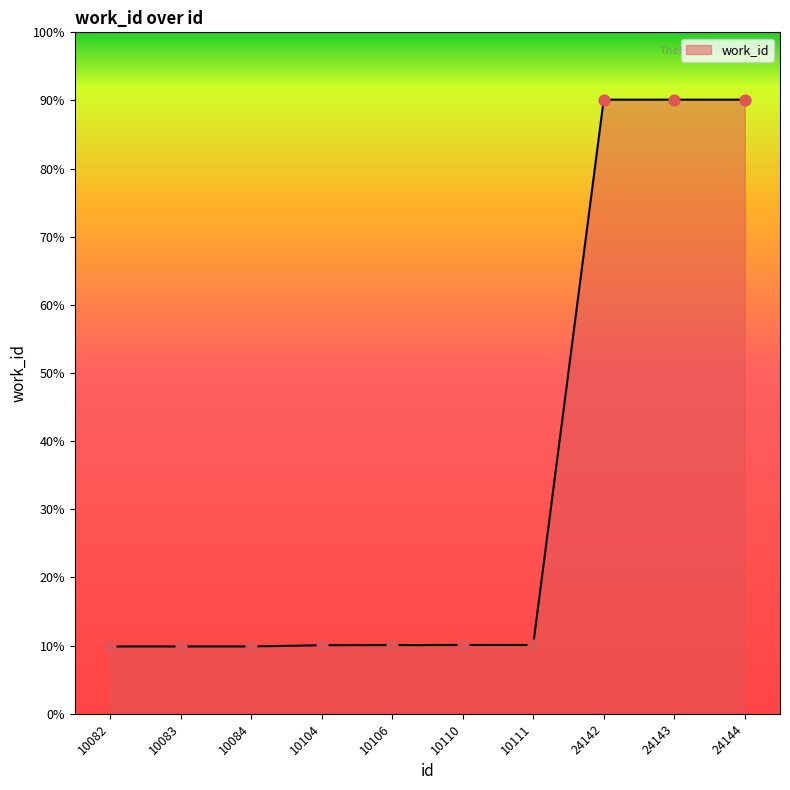

Which has a higher value, 10083 or 10106?

10106